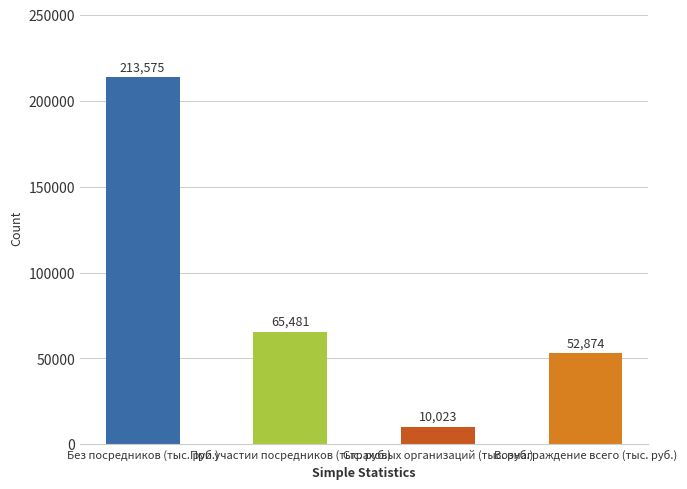

Rank the categories by value from lowest to highest.

Страховых организаций (тыс. руб.), Вознаграждение всего (тыс. руб.), При участии посредников (тыс. руб.), Без посредников (тыс. руб.)